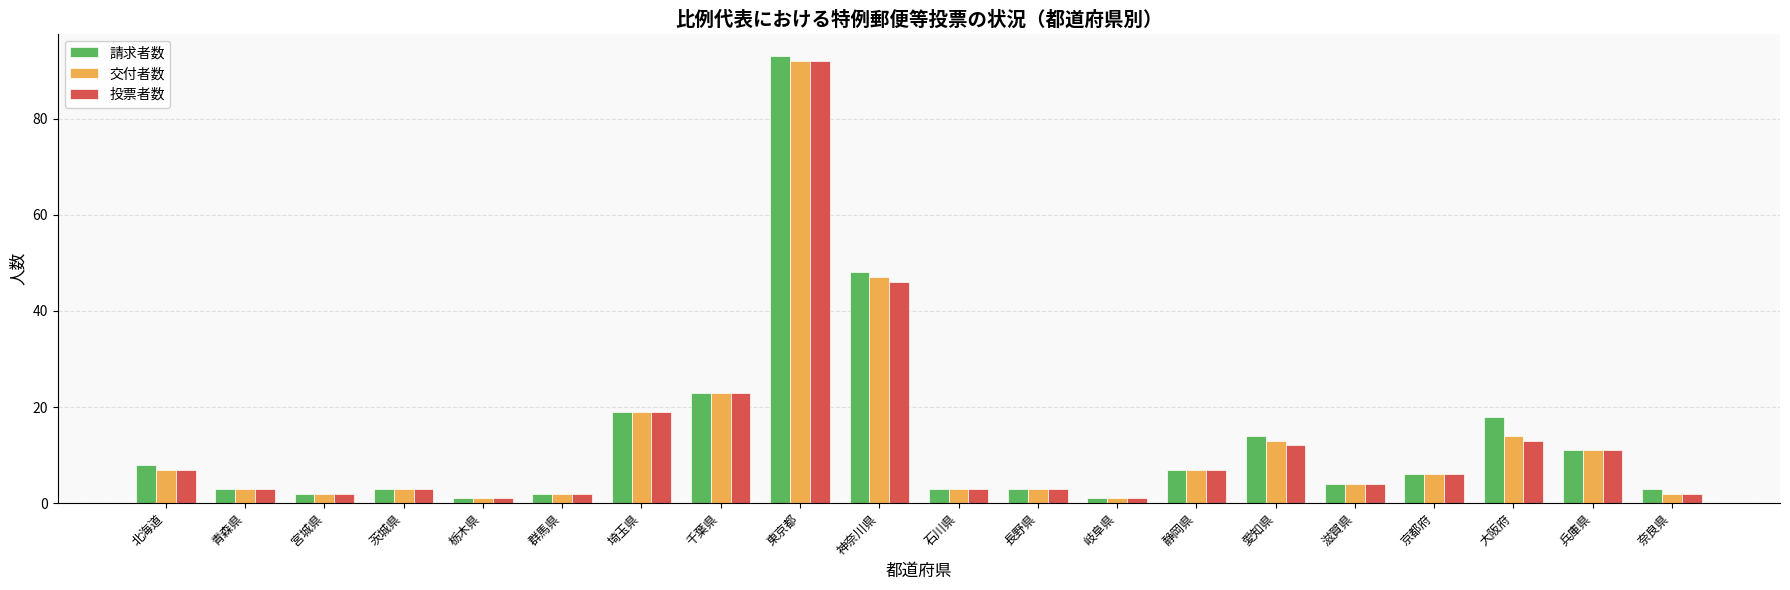

Reading right to left, what are all the values shown in this chart?

請求者数: 奈良県=3	兵庫県=11	大阪府=18	京都府=6	滋賀県=4	愛知県=14	静岡県=7	岐阜県=1	長野県=3	石川県=3	神奈川県=48	東京都=93	千葉県=23	埼玉県=19	群馬県=2	栃木県=1	茨城県=3	宮城県=2	青森県=3	北海道=8
交付者数: 奈良県=2	兵庫県=11	大阪府=14	京都府=6	滋賀県=4	愛知県=13	静岡県=7	岐阜県=1	長野県=3	石川県=3	神奈川県=47	東京都=92	千葉県=23	埼玉県=19	群馬県=2	栃木県=1	茨城県=3	宮城県=2	青森県=3	北海道=7
投票者数: 奈良県=2	兵庫県=11	大阪府=13	京都府=6	滋賀県=4	愛知県=12	静岡県=7	岐阜県=1	長野県=3	石川県=3	神奈川県=46	東京都=92	千葉県=23	埼玉県=19	群馬県=2	栃木県=1	茨城県=3	宮城県=2	青森県=3	北海道=7